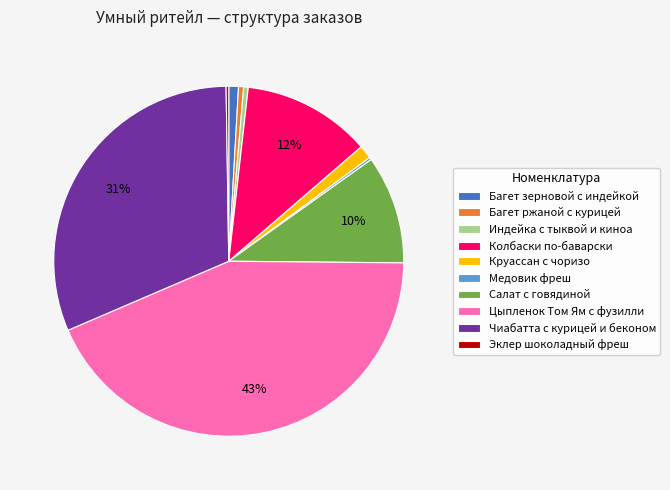

Is Чиабатта с курицей и беконом the majority of the pie?

No